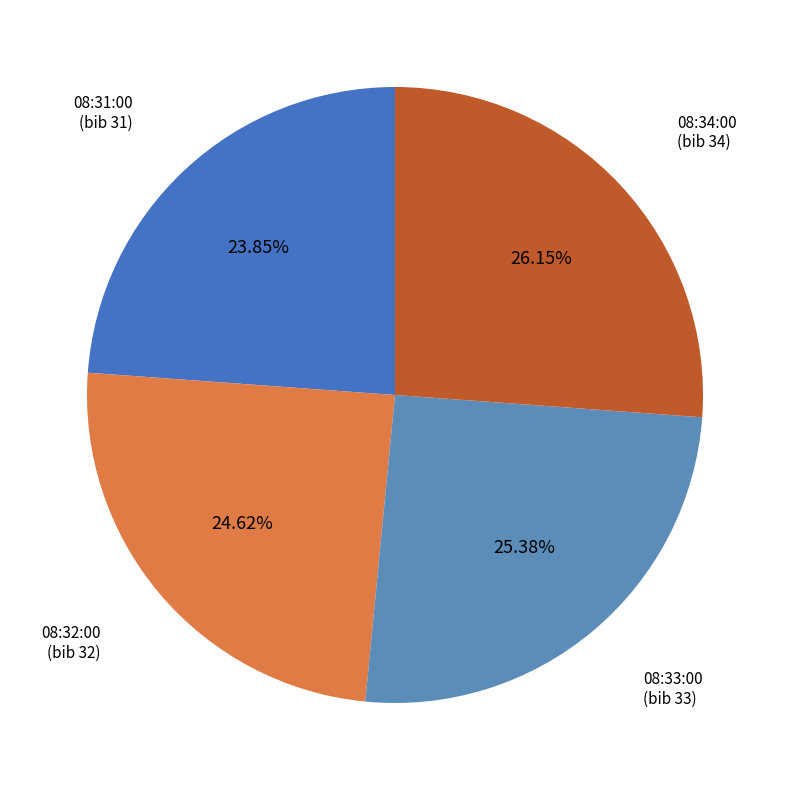

Is it true that 08:33:00 is 25% of the pie?

True